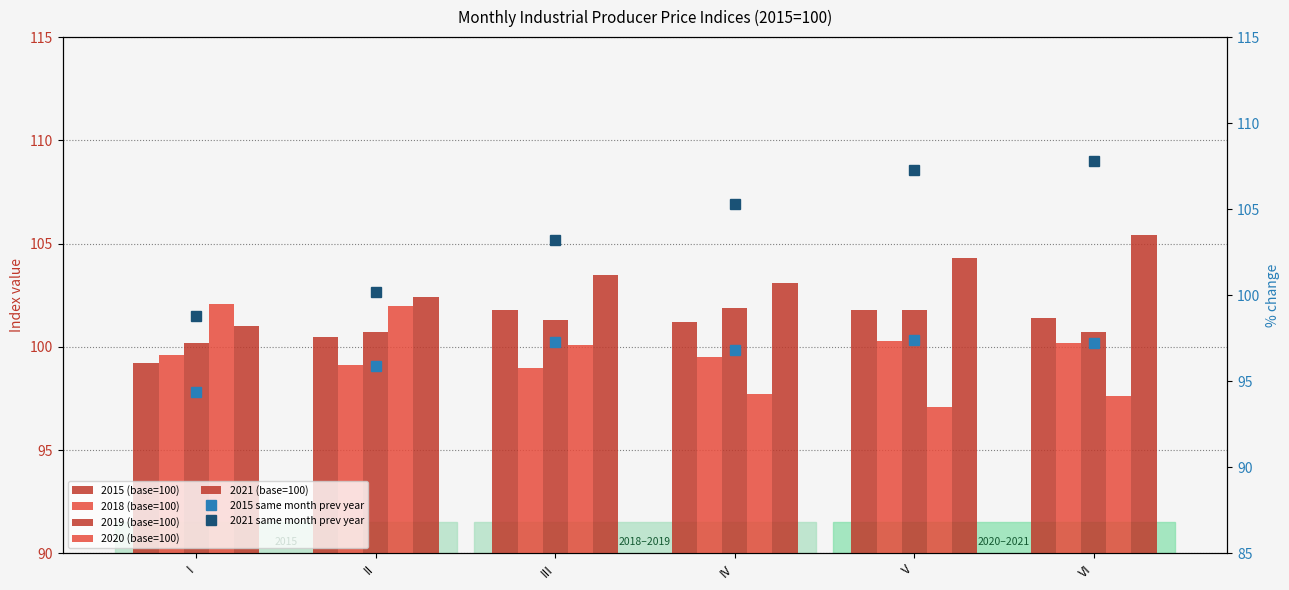

Reading right to left, transcribe all the data shown in this chart.

2015 (base=100): 101.4	101.8	101.2	101.8	100.5	99.2
2018 (base=100): 100.2	100.3	99.5	99.0	99.1	99.6
2019 (base=100): 100.7	101.8	101.9	101.3	100.7	100.2
2020 (base=100): 97.6	97.1	97.7	100.1	102.0	102.1
2021 (base=100): 105.4	104.3	103.1	103.5	102.4	101.0